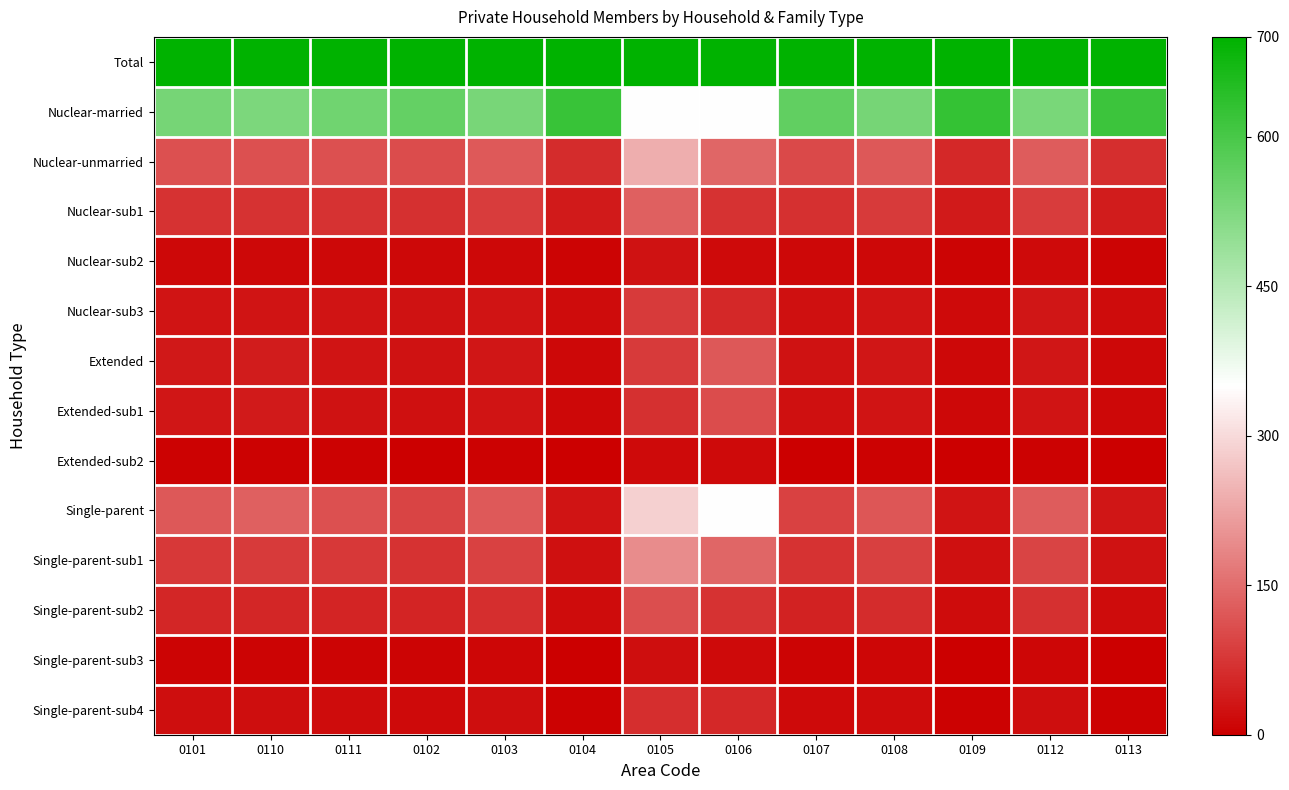

Which label corresponds to the smallest value in the chart?

0109